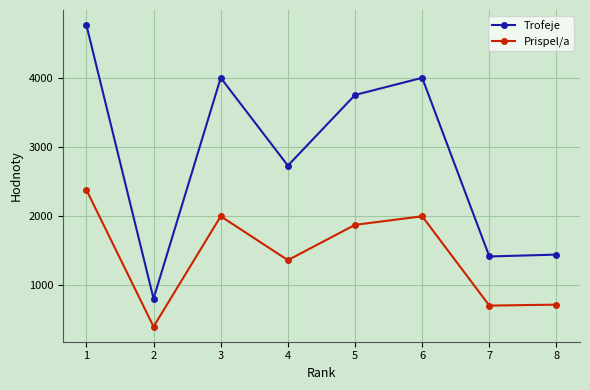

The value of Prispel/a at 5 is 1876. True or false?

True